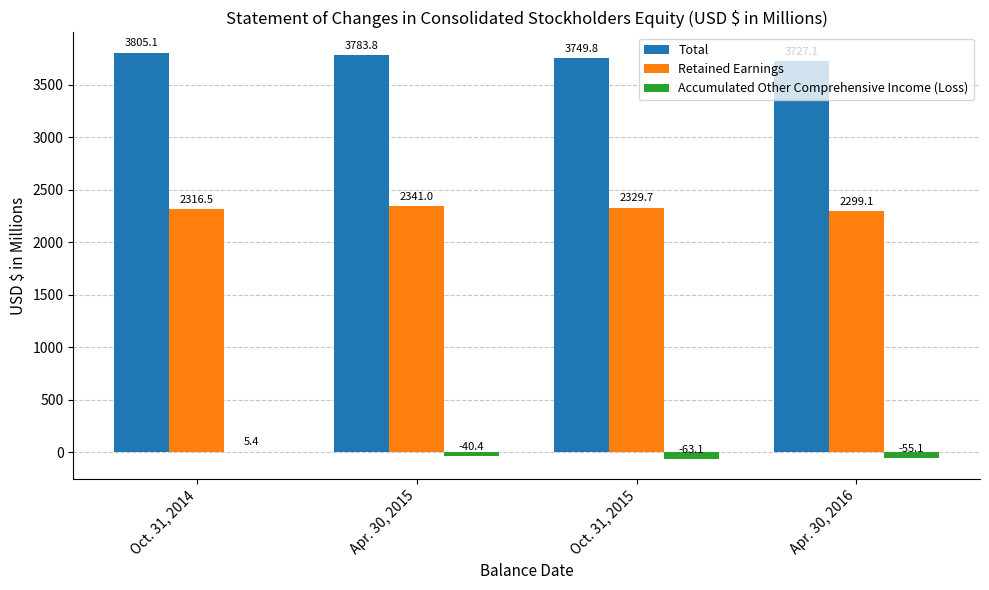

Is the value of Retained Earnings at Apr. 30, 2015 greater than the value of Accumulated Other Comprehensive Income (Loss) at Apr. 30, 2016?

Yes